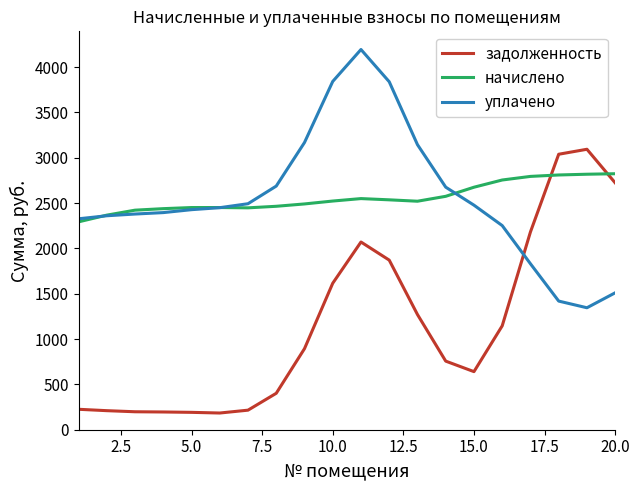

What is the lowest value of the задолженность series?

184.3